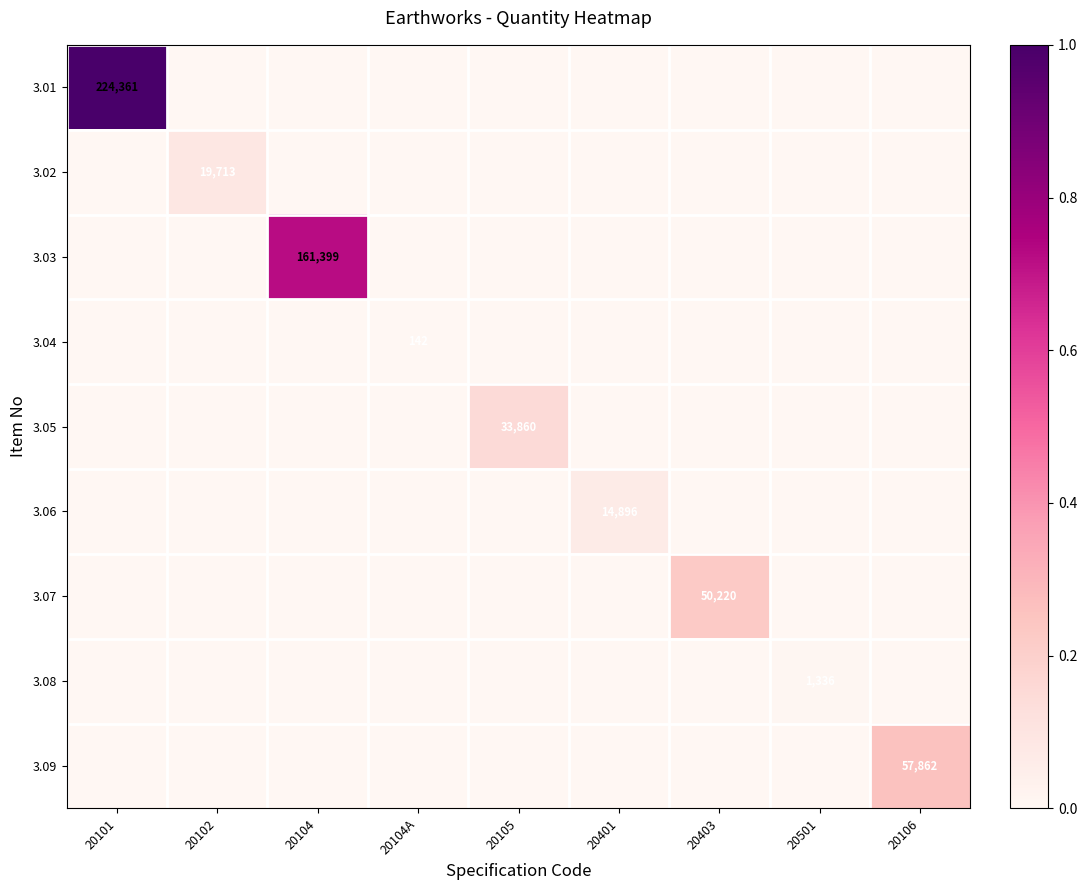

Between 20101 and 20106, which series saw the biggest shift?

3.01